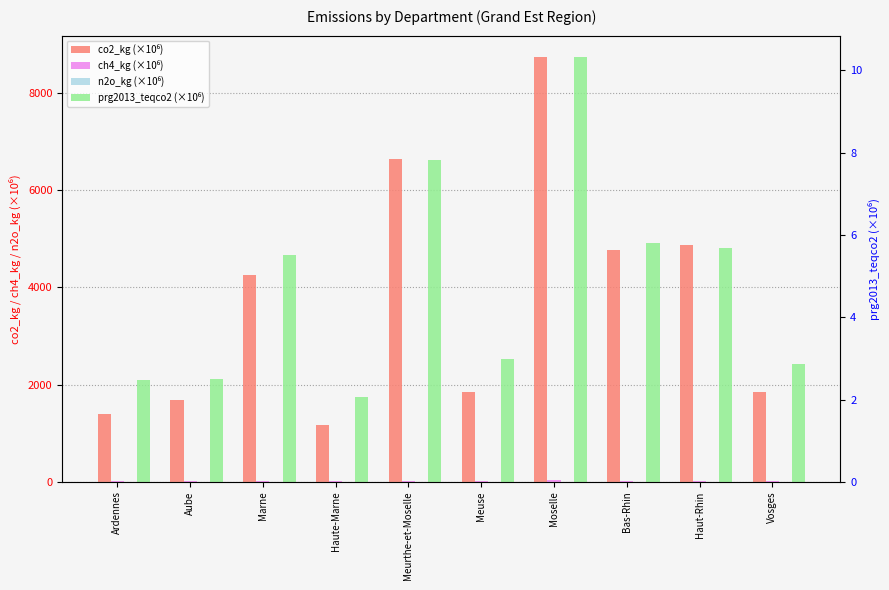

What is the spread (max minus min) of values at Marne?

4257.4